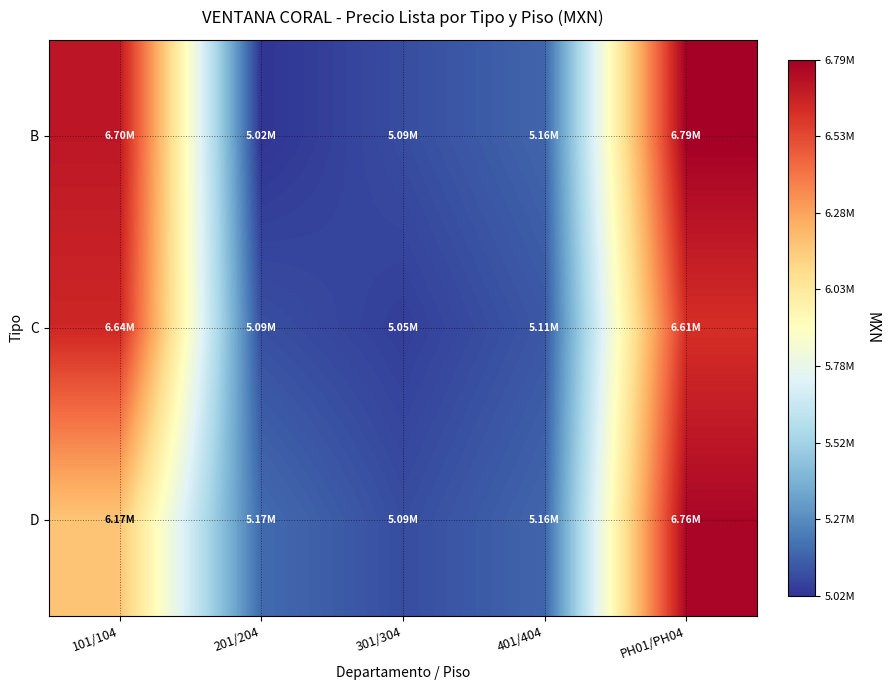

Reading right to left, what are all the values shown in this chart?

B: PH01/PH04=6785941.0	401/404=5155812.5	301/304=5087669.1	201/204=5019525.7	101/104=6698068.1
C: PH01/PH04=6612894.6	401/404=5114729.0	301/304=5047178.1	201/204=5093697.3	101/104=6640143.6
D: PH01/PH04=6758948.3	401/404=5155812.5	301/304=5087669.1	201/204=5172865.7	101/104=6171840.2